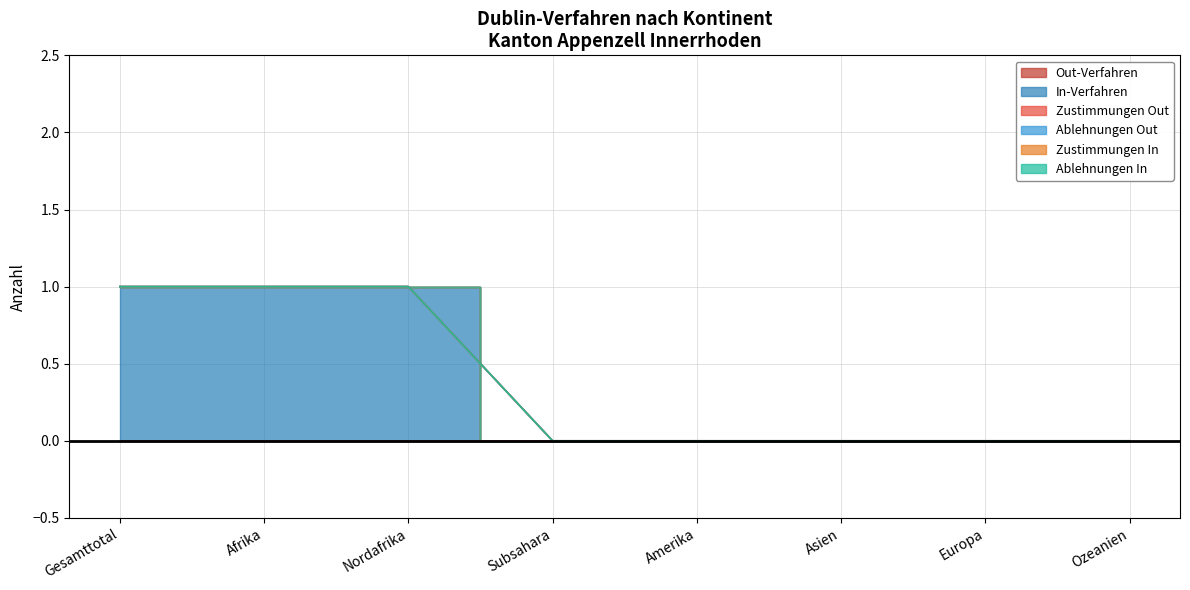

What is the greatest value displayed?

1